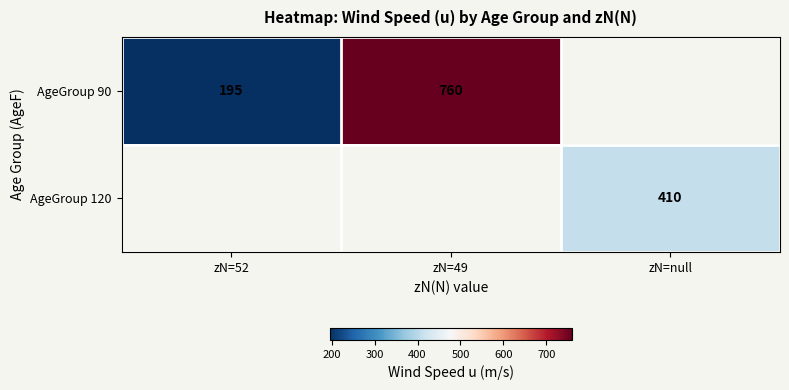

The value of AgeGroup 120 at zN=null is 84. True or false?

False